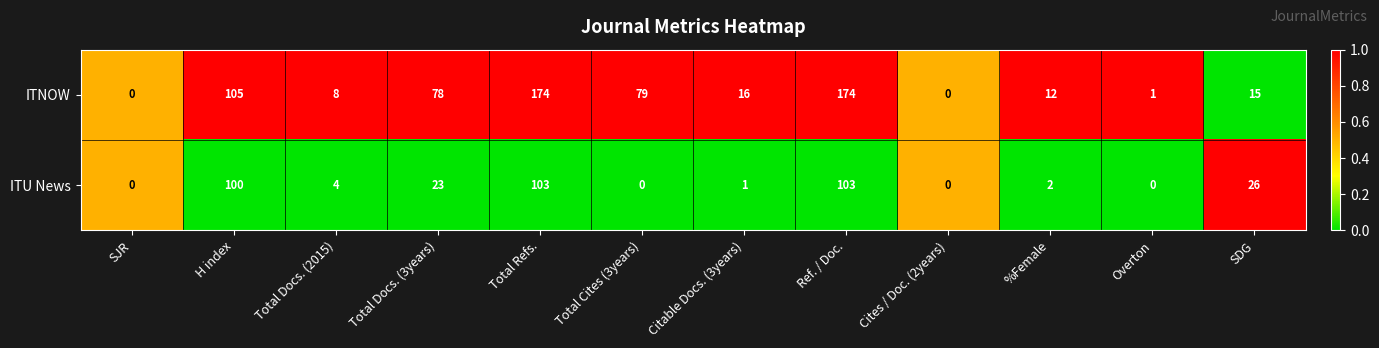

Which series has the largest total across all categories?

ITNOW